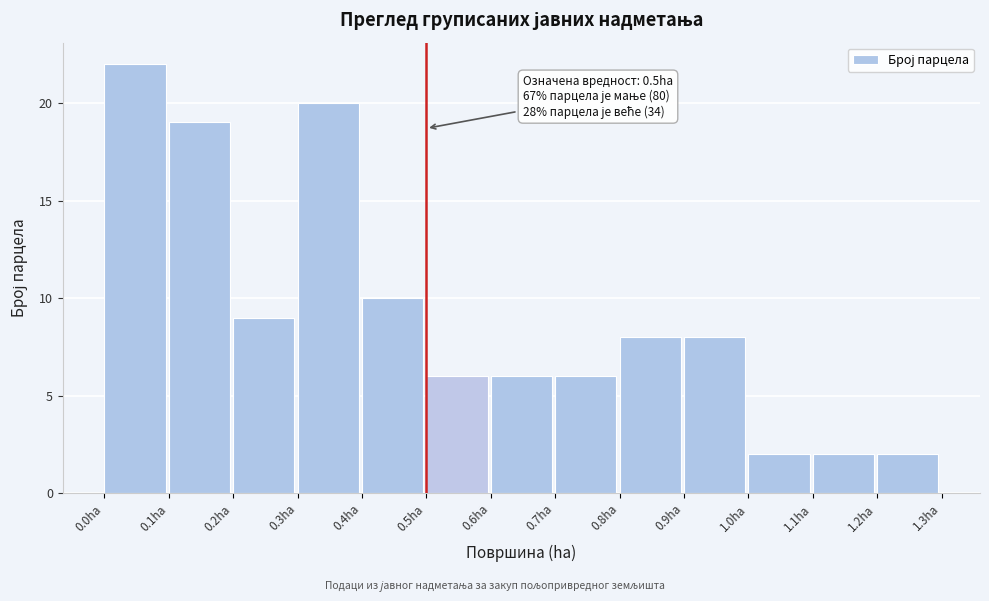

Which range on the x-axis has the tallest bar?

0.0 to 0.1